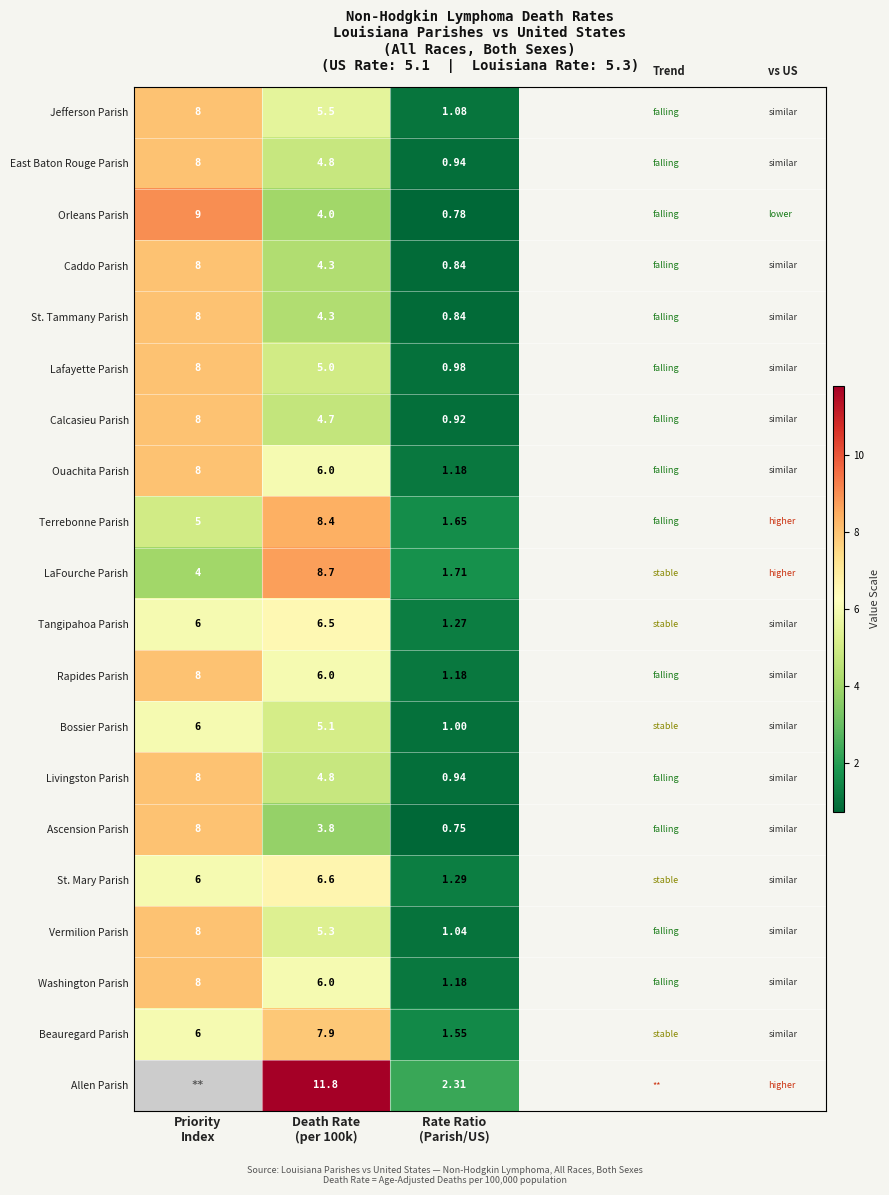

True or false: Ouachita Parish has a value of 8.0 at Priority Index.

True